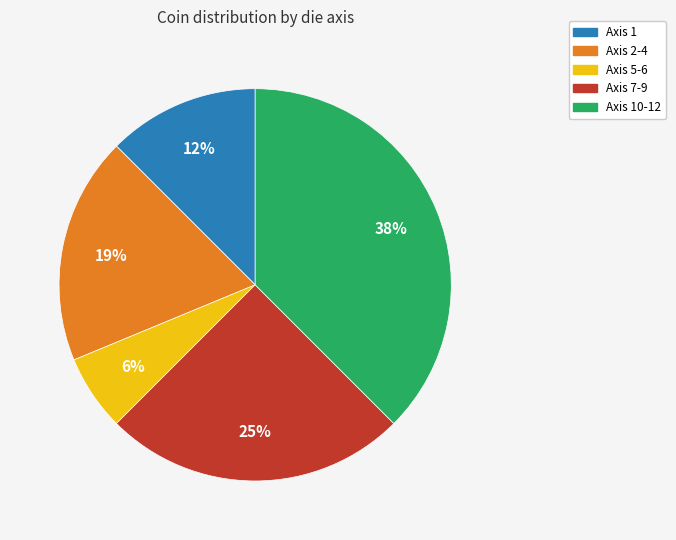

Is the sum of Axis 7-9 and Axis 2-4 greater than half?

No